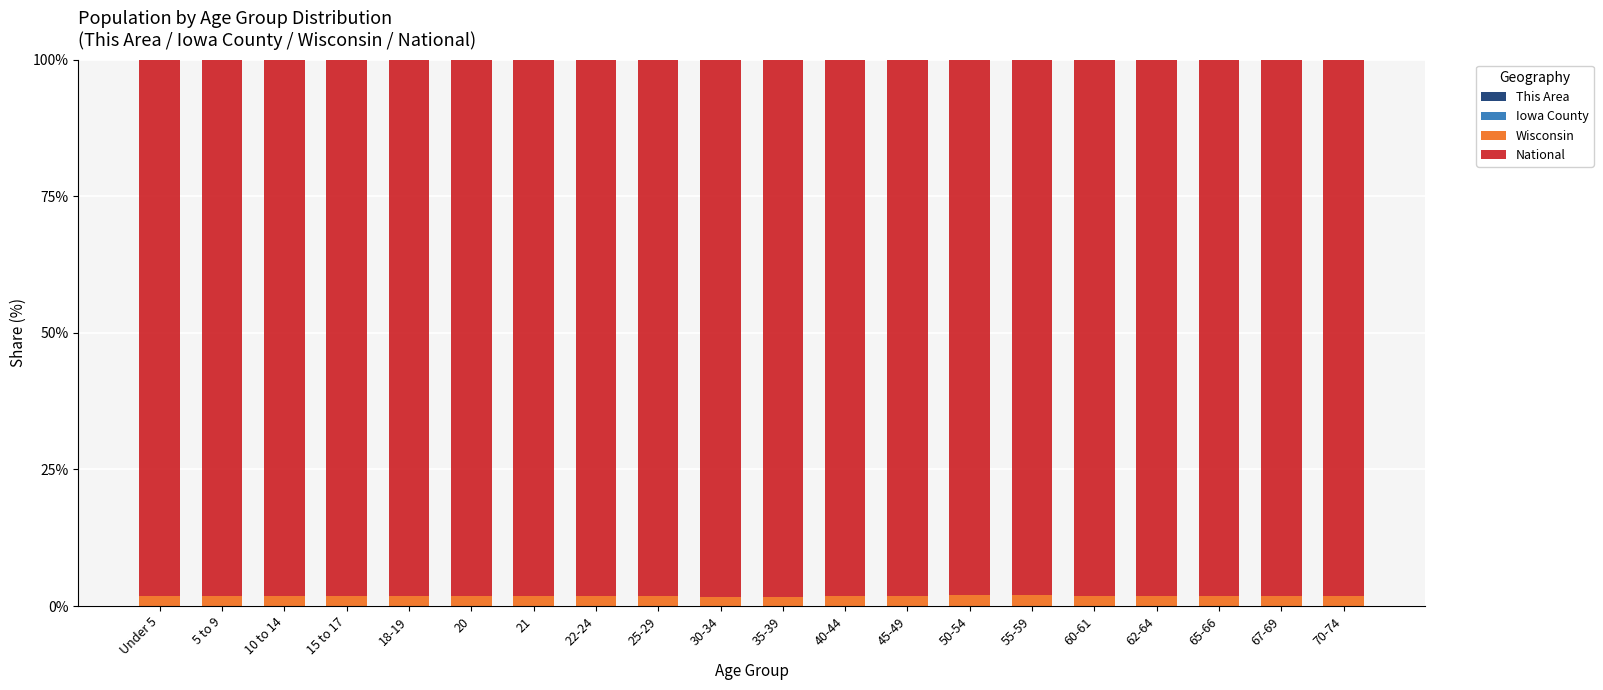

The value of This Area at 5 to 9 is 0.0. True or false?

True